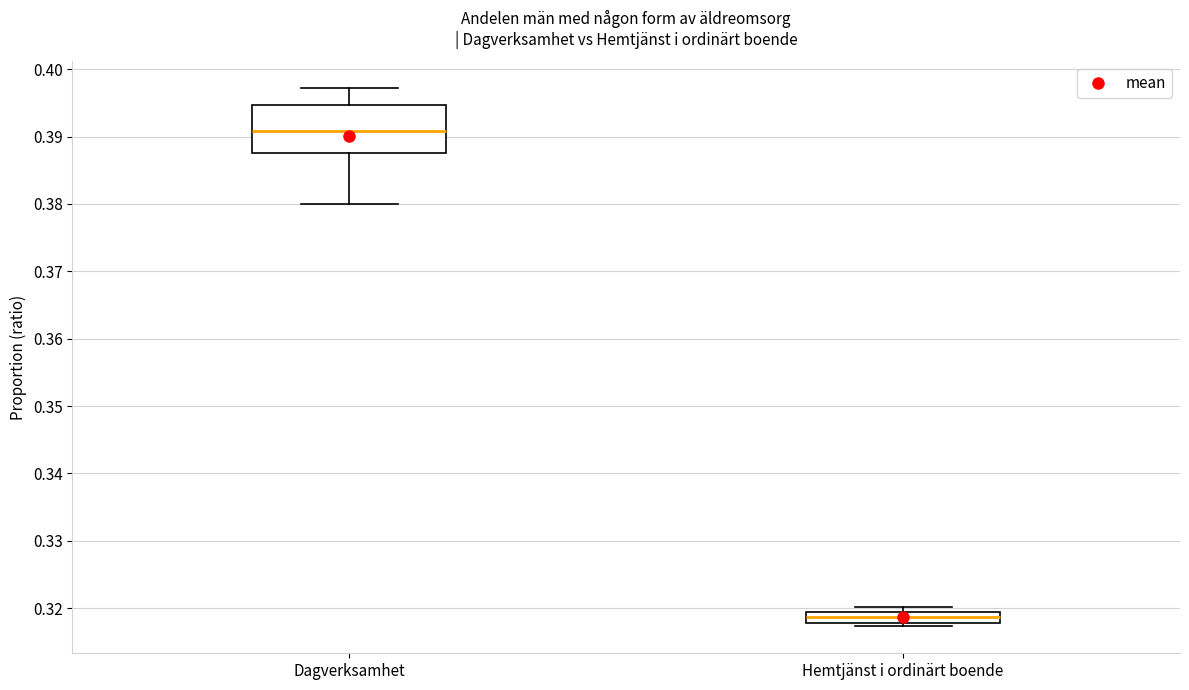

Where does the median line of the box for Dagverksamhet sit on the y-axis? The values are not printed on the chart, so give them approximately, as read against the axis.

0.391